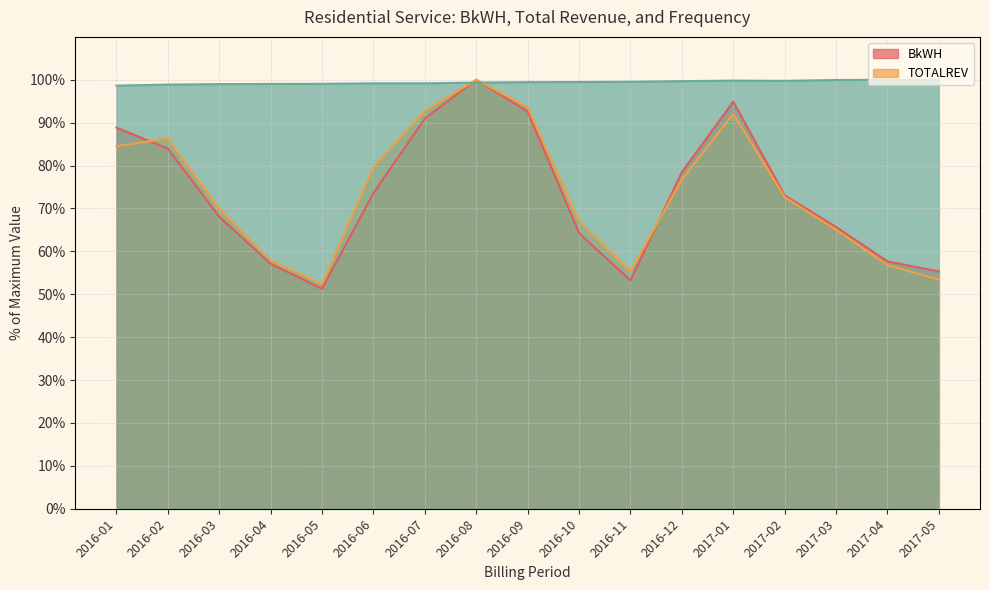

Reading right to left, list all the values displayed in this chart.

BkWH: 55.3	57.7	65.7	73.1	94.9	78.5	53.2	64.3	92.6	100.0	91.0	73.6	51.3	57.1	68.1	83.9	88.9
TOTALREV: 53.4	56.8	65.0	72.7	92.1	76.8	55.4	67.0	93.6	100.0	92.8	79.6	52.4	57.9	70.0	86.3	84.5
_FREQ_: 99.9	100.0	99.9	99.8	99.8	99.7	99.5	99.5	99.4	99.4	99.2	99.2	99.1	99.0	99.0	98.9	98.6